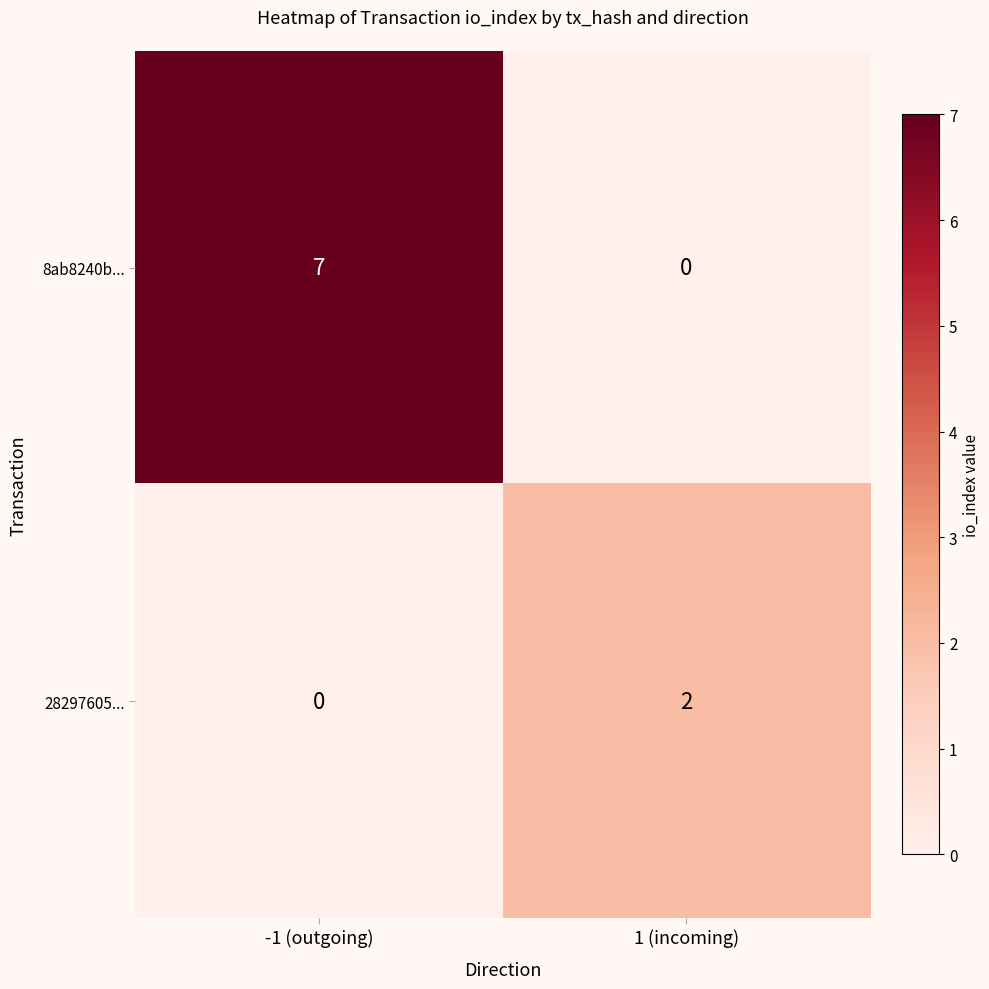

Which series has the largest total across all categories?

8ab8240b...